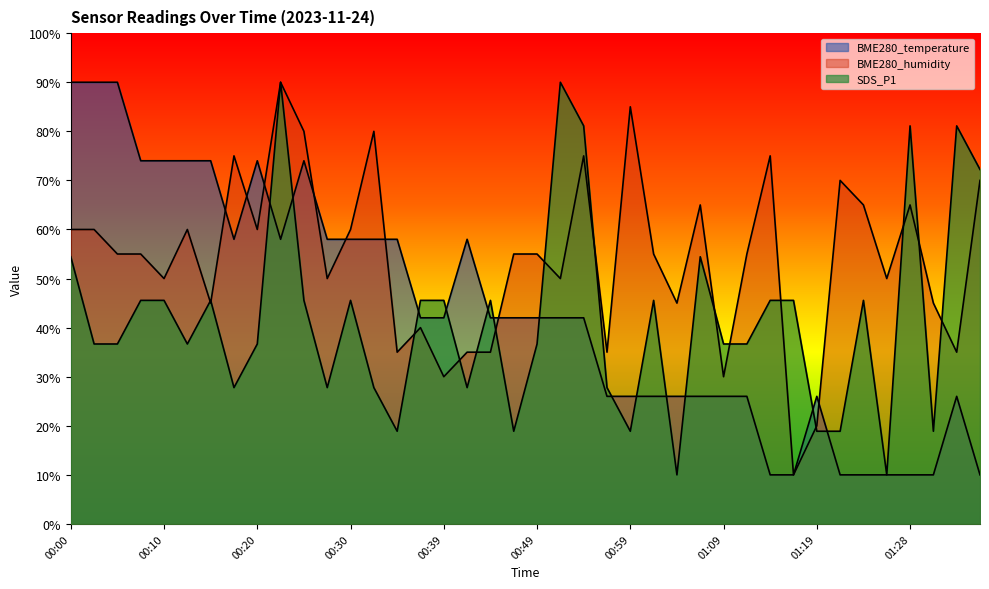

Reading right to left, what are all the values shown in this chart?

BME280_temperature: 01:36=10.0	01:33=26.0	01:31=10.0	01:28=10.0	01:26=10.0	01:24=10.0	01:21=10.0	01:19=26.0	01:16=10.0	01:14=10.0	01:11=26.0	01:09=26.0	01:06=26.0	01:04=26.0	01:01=26.0	00:59=26.0	00:57=26.0	00:54=42.0	00:52=42.0	00:49=42.0	00:47=42.0	00:44=42.0	00:42=58.0	00:39=42.0	00:37=42.0	00:35=58.0	00:32=58.0	00:30=58.0	00:27=58.0	00:25=74.0	00:22=58.0	00:20=74.0	00:17=58.0	00:15=74.0	00:12=74.0	00:10=74.0	00:07=74.0	00:05=90.0	00:03=90.0	00:00=90.0
BME280_humidity: 01:36=70.0	01:33=35.0	01:31=45.0	01:28=65.0	01:26=50.0	01:24=65.0	01:21=70.0	01:19=20.0	01:16=10.0	01:14=75.0	01:11=55.0	01:09=30.0	01:06=65.0	01:04=45.0	01:01=55.0	00:59=85.0	00:57=35.0	00:54=75.0	00:52=50.0	00:49=55.0	00:47=55.0	00:44=35.0	00:42=35.0	00:39=30.0	00:37=40.0	00:35=35.0	00:32=80.0	00:30=60.0	00:27=50.0	00:25=80.0	00:22=90.0	00:20=60.0	00:17=75.0	00:15=45.0	00:12=60.0	00:10=50.0	00:07=55.0	00:05=55.0	00:03=60.0	00:00=60.0
SDS_P1: 01:36=72.2	01:33=81.1	01:31=18.9	01:28=81.1	01:26=10.0	01:24=45.6	01:21=18.9	01:19=18.9	01:16=45.6	01:14=45.6	01:11=36.7	01:09=36.7	01:06=54.4	01:04=10.0	01:01=45.6	00:59=18.9	00:57=27.8	00:54=81.1	00:52=90.0	00:49=36.7	00:47=18.9	00:44=45.6	00:42=27.8	00:39=45.6	00:37=45.6	00:35=18.9	00:32=27.8	00:30=45.6	00:27=27.8	00:25=45.6	00:22=90.0	00:20=36.7	00:17=27.8	00:15=45.6	00:12=36.7	00:10=45.6	00:07=45.6	00:05=36.7	00:03=36.7	00:00=54.4